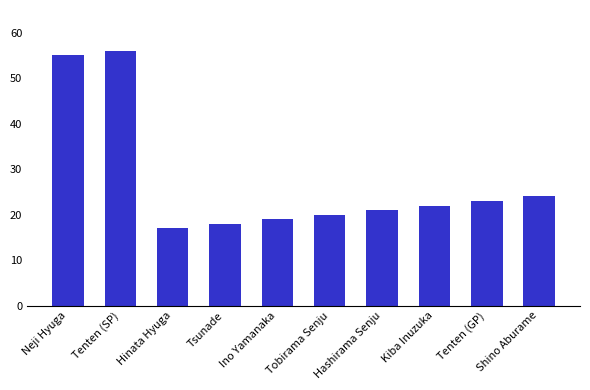

Reading right to left, extract all data points from this chart.

Shino Aburame=24	Tenten (GP)=23	Kiba Inuzuka=22	Hashirama Senju=21	Tobirama Senju=20	Ino Yamanaka=19	Tsunade=18	Hinata Hyuga=17	Tenten (SP)=56	Neji Hyuga=55